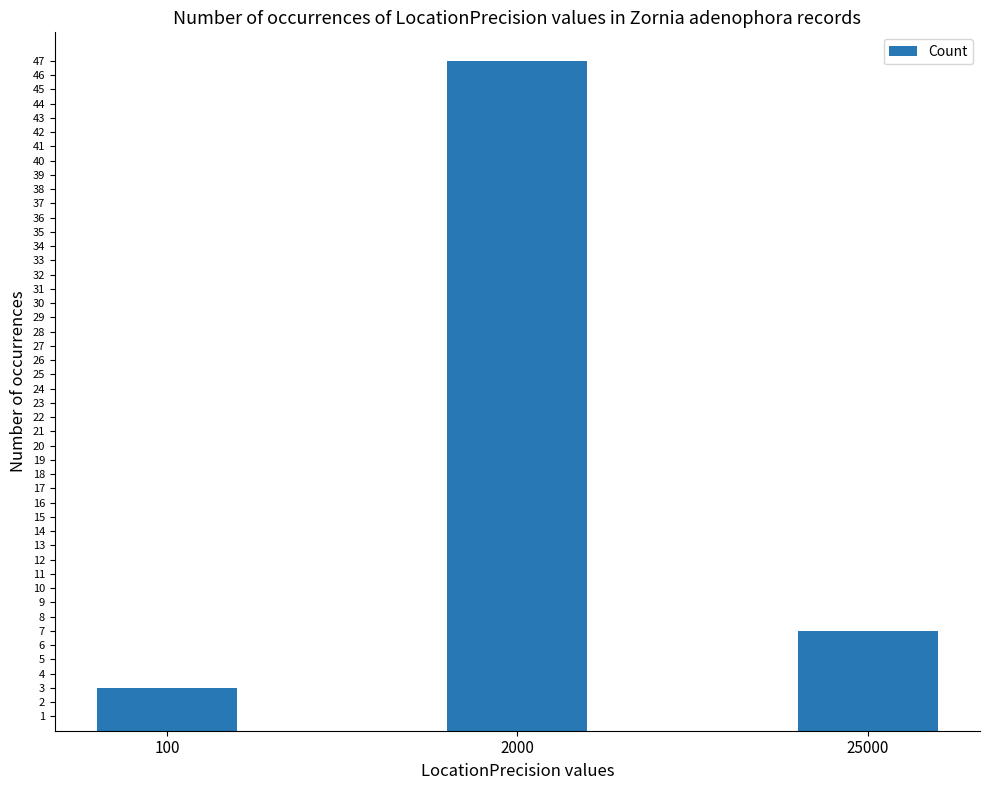

Where does the data first go above 7?

2000